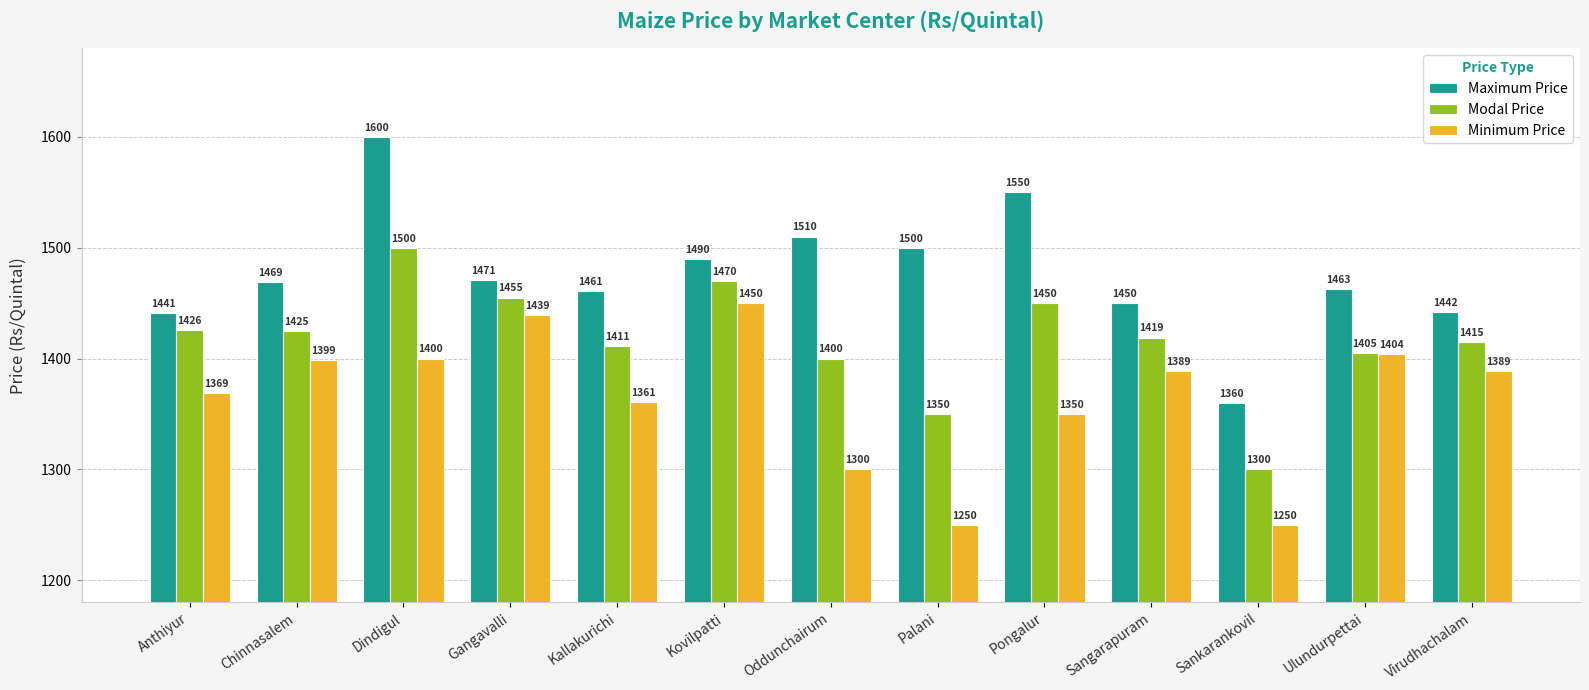

How many categories are shown in the chart?

13